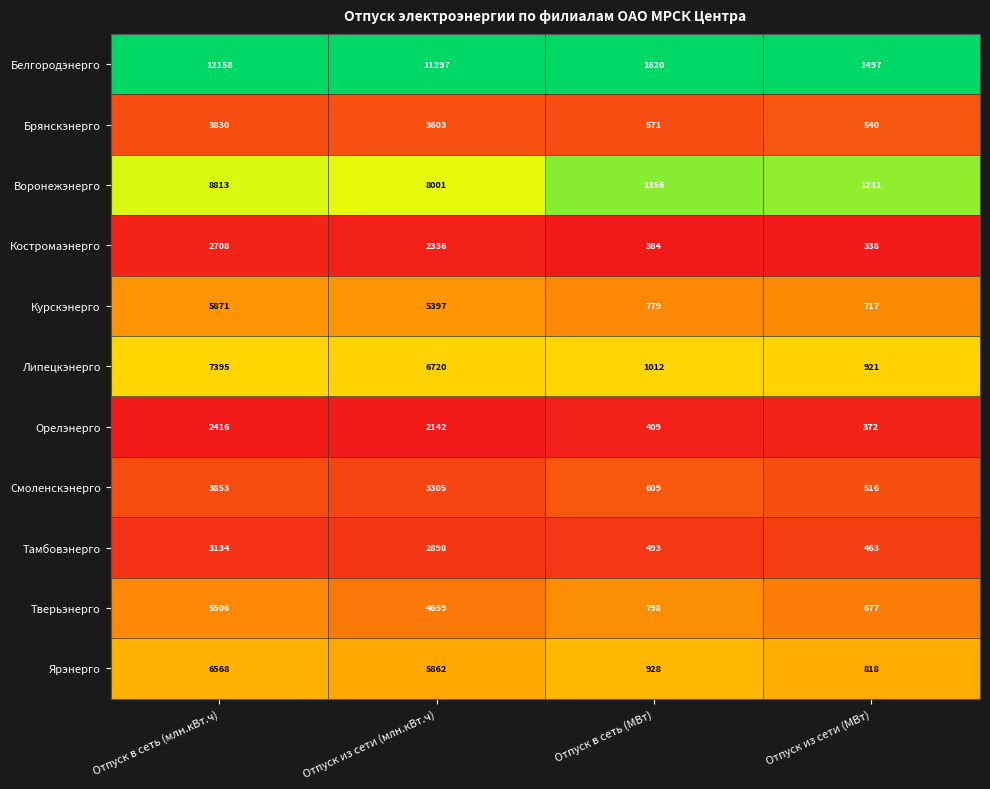

Rank the series at Отпуск в сеть (млн.кВт.ч) from lowest to highest value.

Орелэнерго, Костромаэнерго, Тамбовэнерго, Брянскэнерго, Смоленскэнерго, Тверьэнерго, Курскэнерго, Ярэнерго, Липецкэнерго, Воронежэнерго, Белгородэнерго